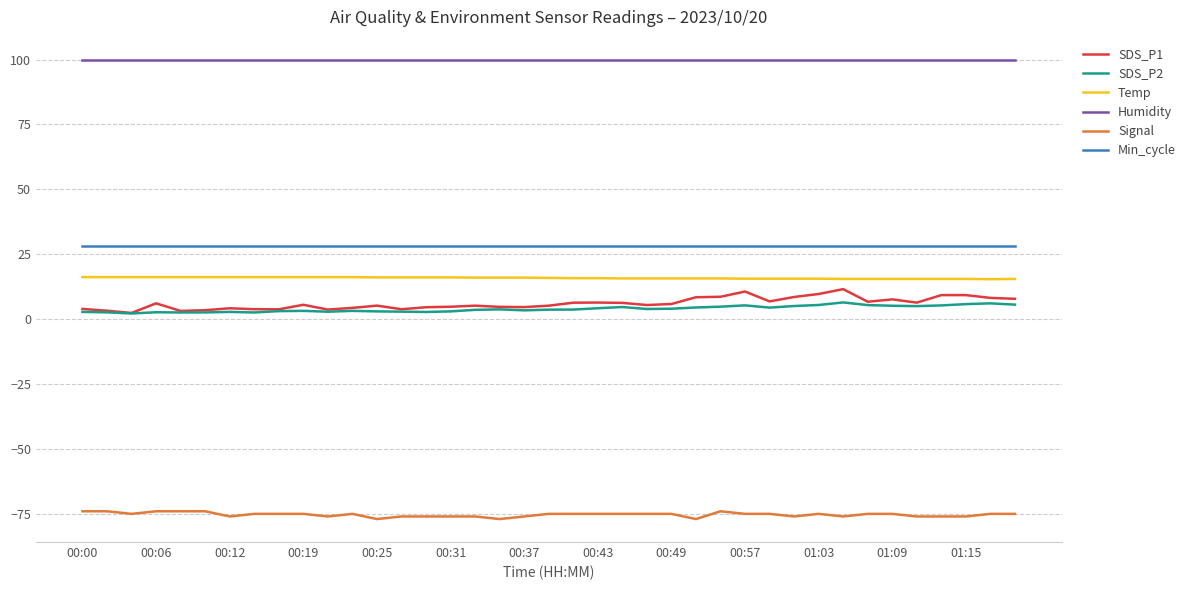

True or false: Humidity and Signal intersect in this chart.

False